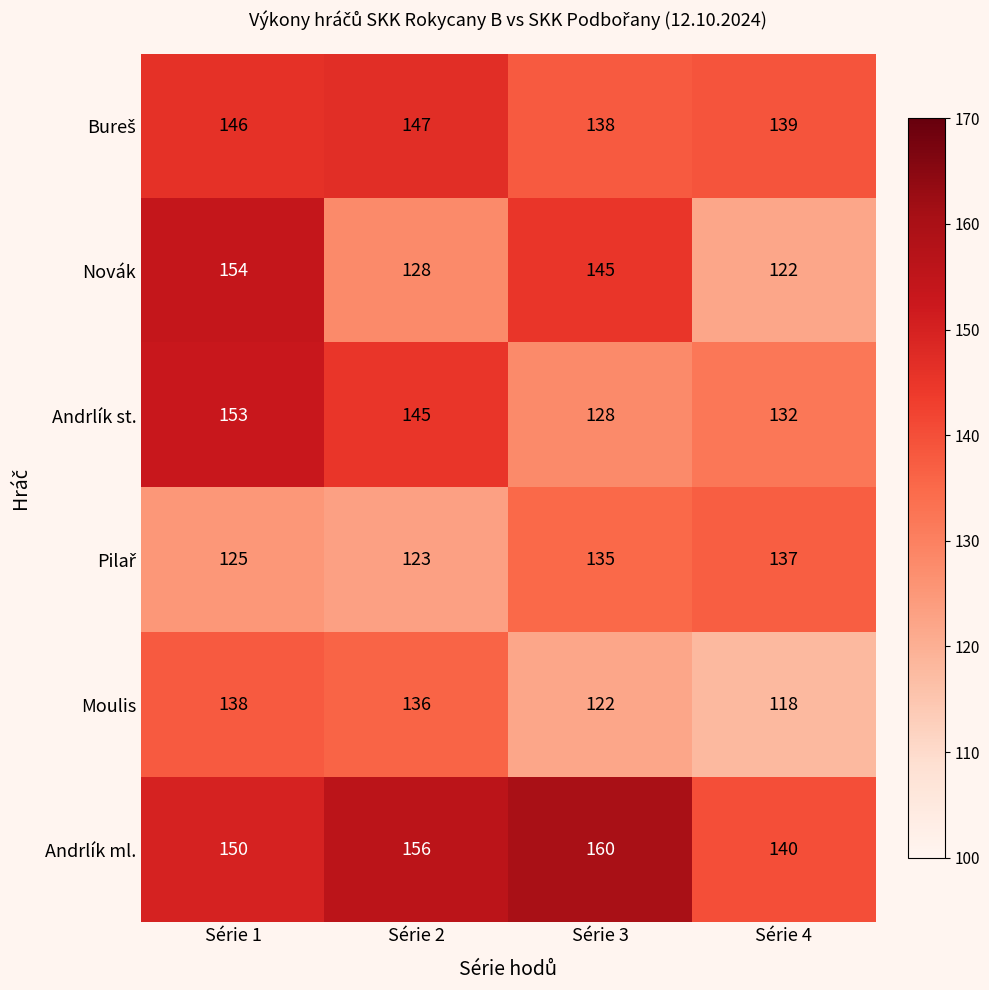

At which label does Novák reach its minimum?

Série 4